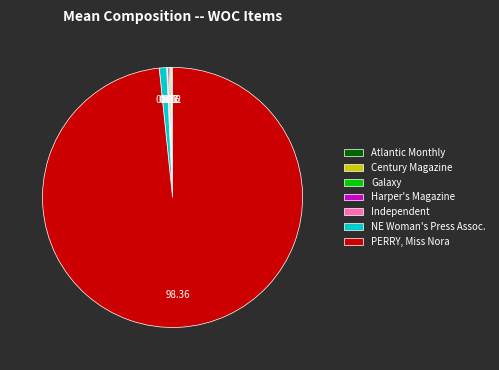

Which category accounts for the majority?

PERRY, Miss Nora